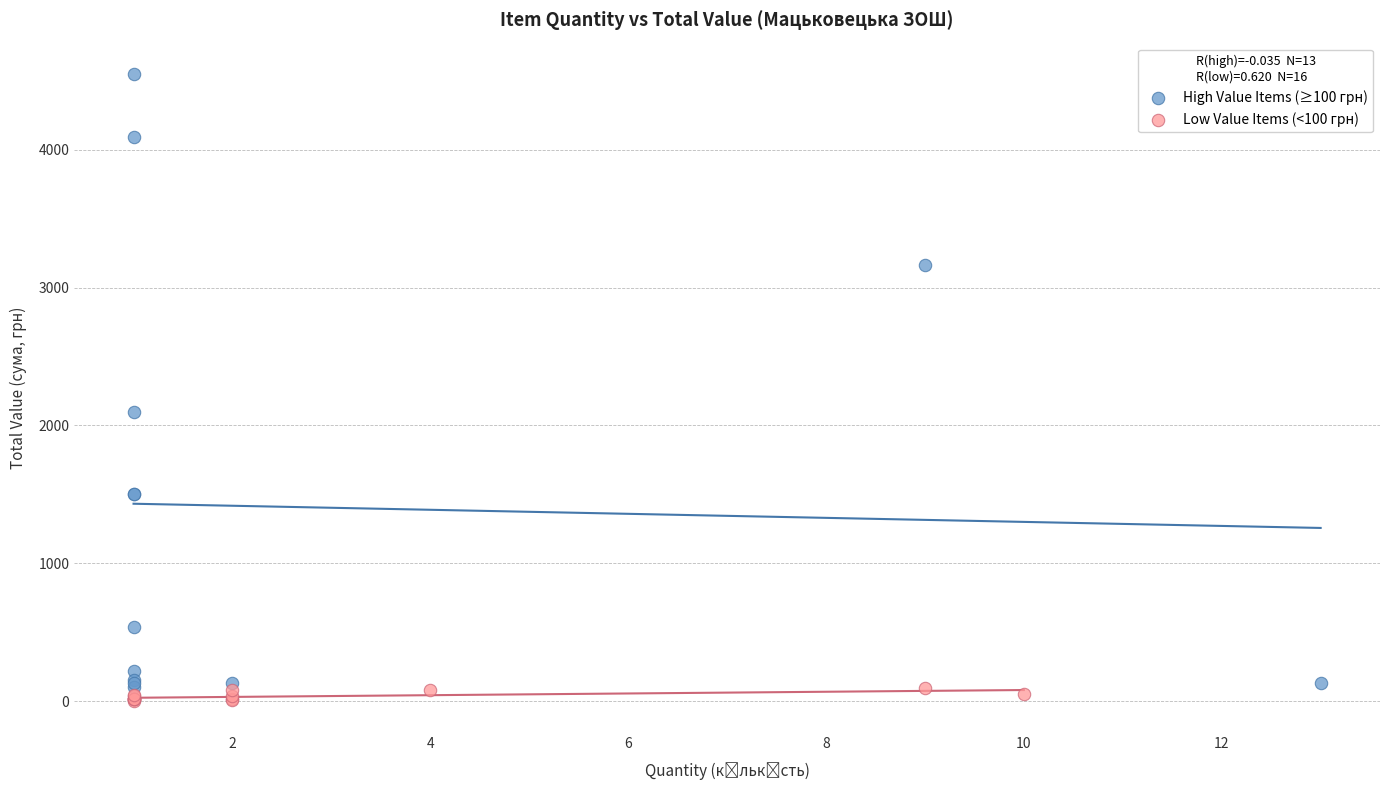

Which series reaches the maximum Y coordinate?

High Value Items (≥100 грн)